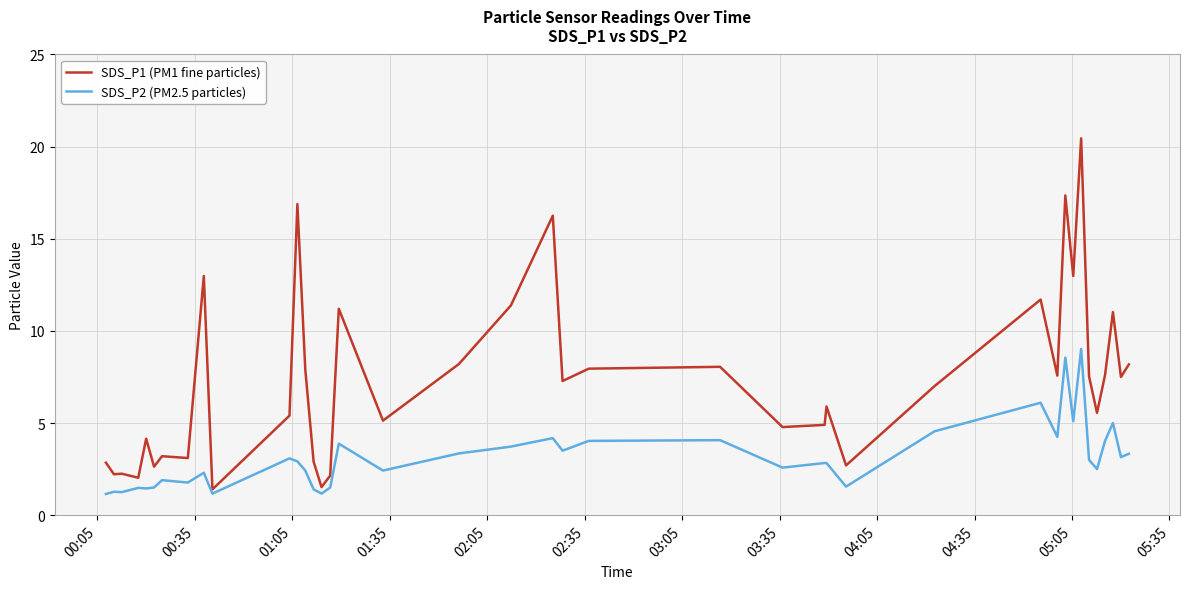

List the series in order of their peak value, highest first.

SDS_P1 (PM1 fine particles), SDS_P2 (PM2.5 particles)